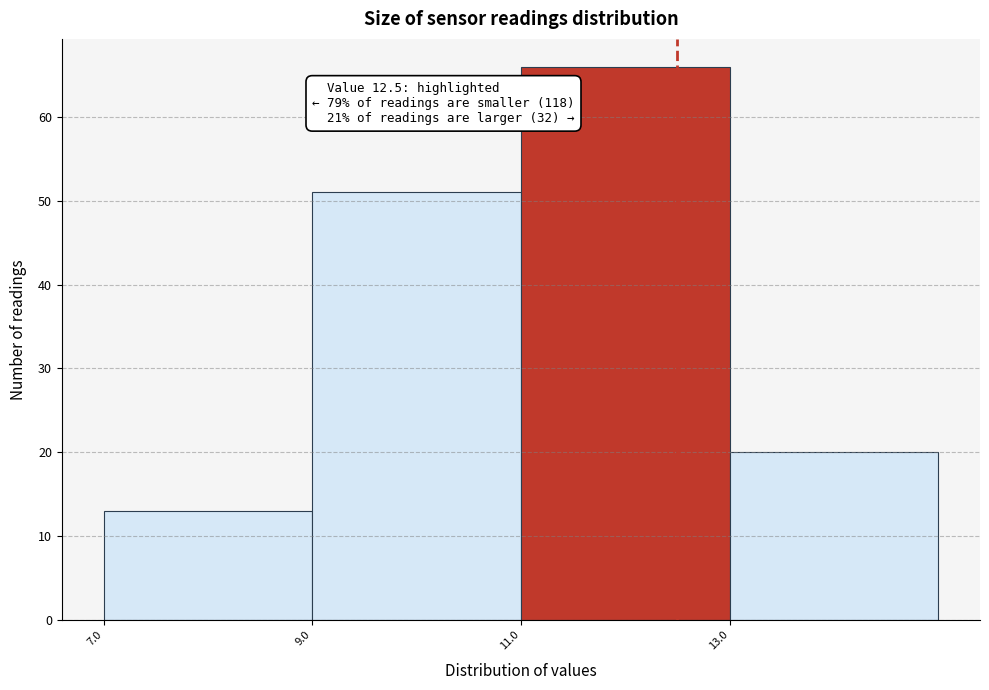

Which range on the x-axis has the tallest bar?

11 to 13